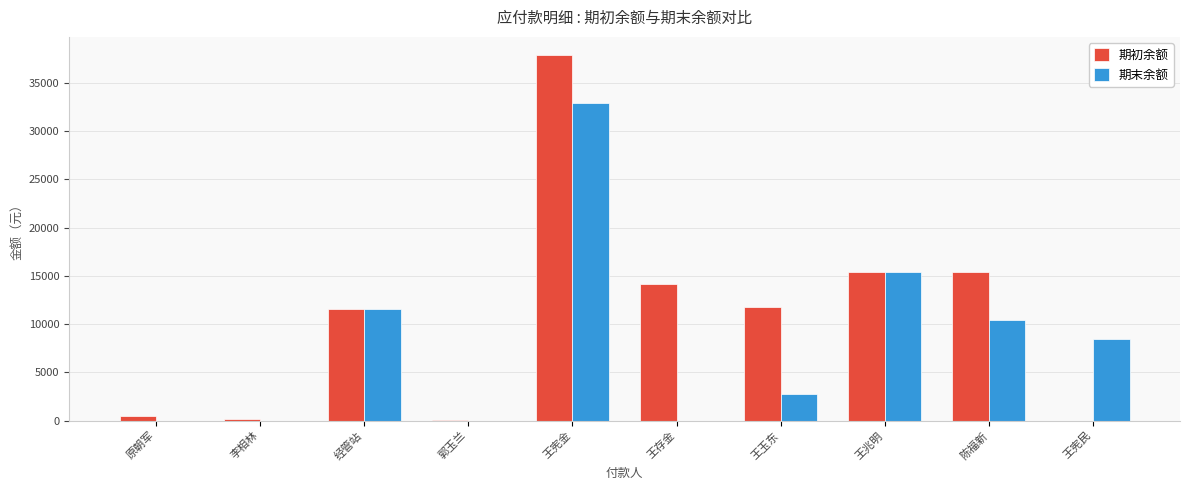

What are all the series names shown in the legend?

期初余额, 期末余额